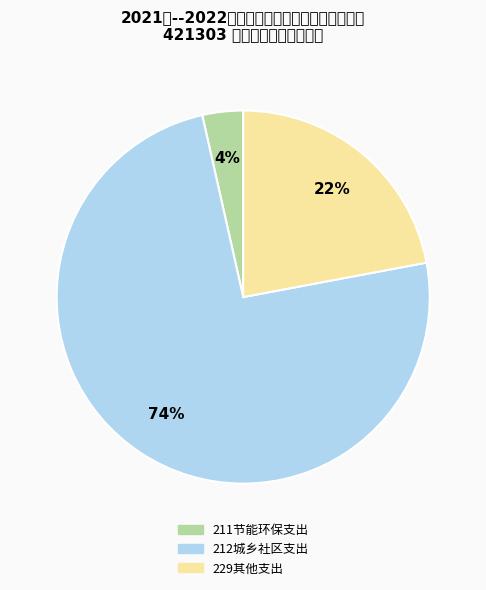

Does 212城乡社区支出 represent more than half of the total?

Yes